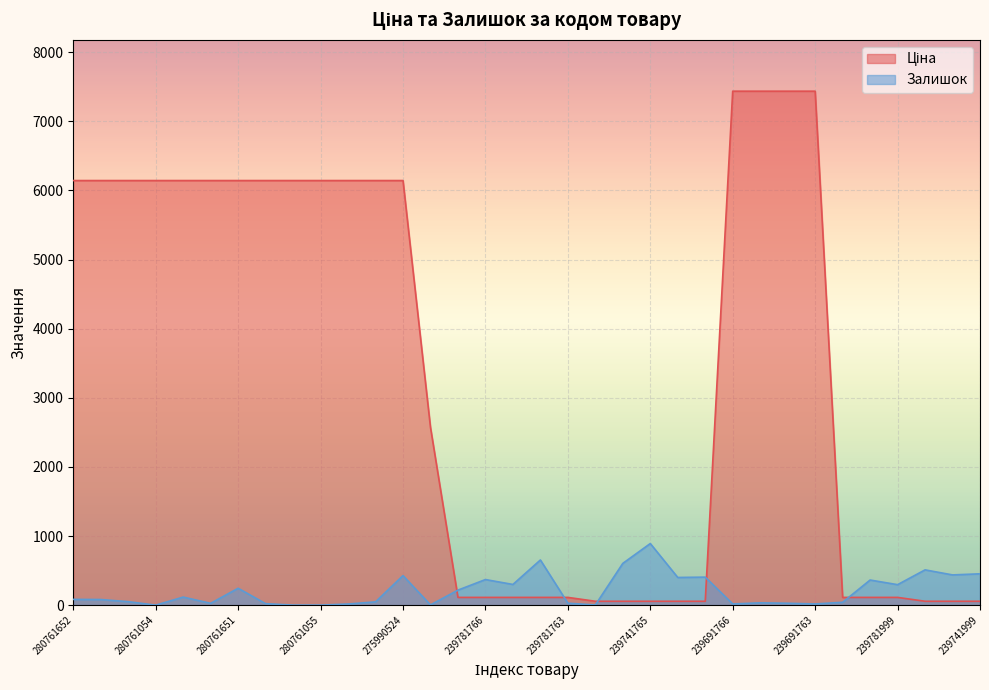

How many times do Залишок and Ціна cross each other?

5